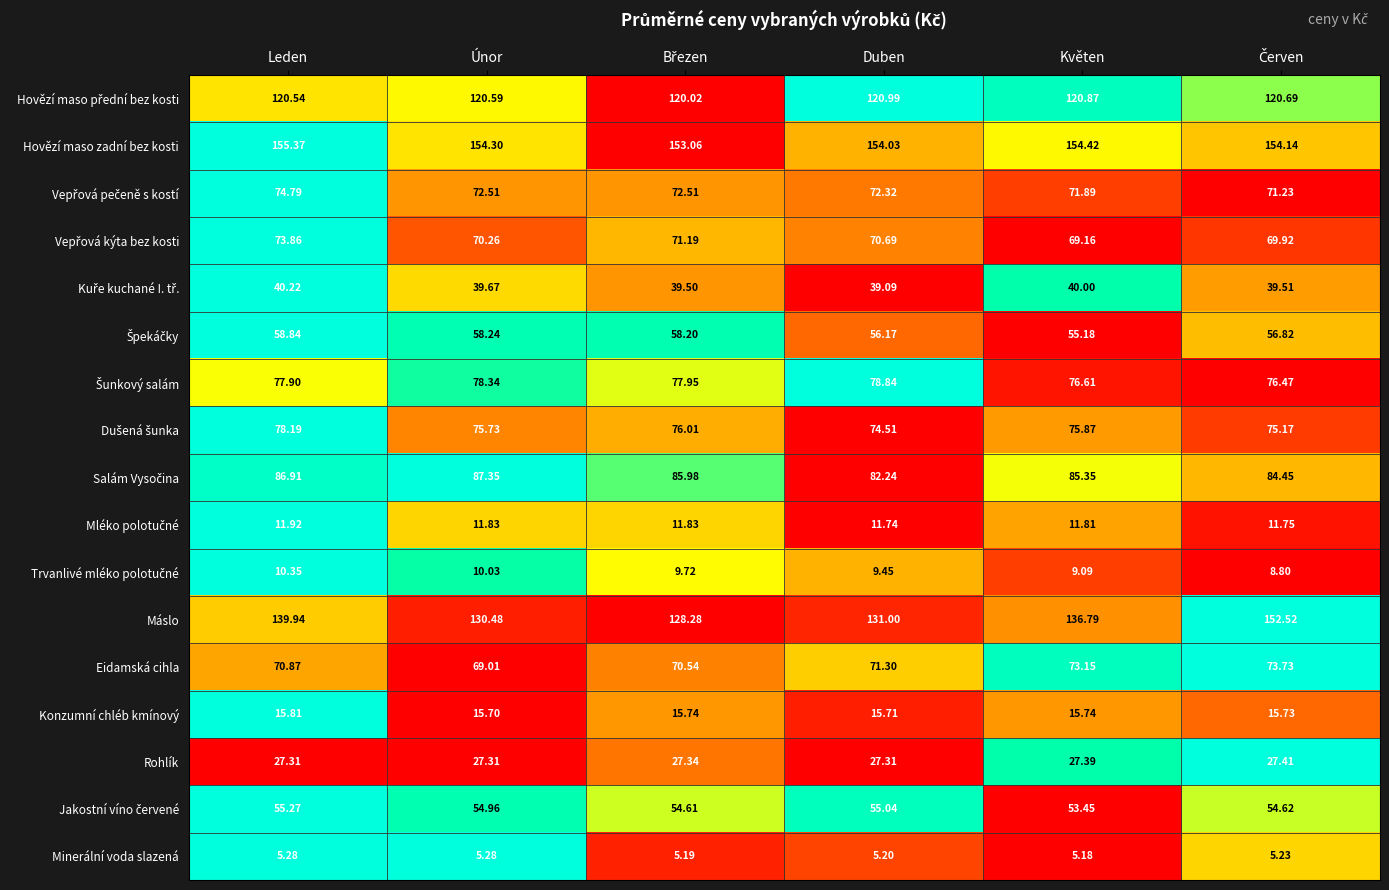

Which category has the highest value across all series?

Leden